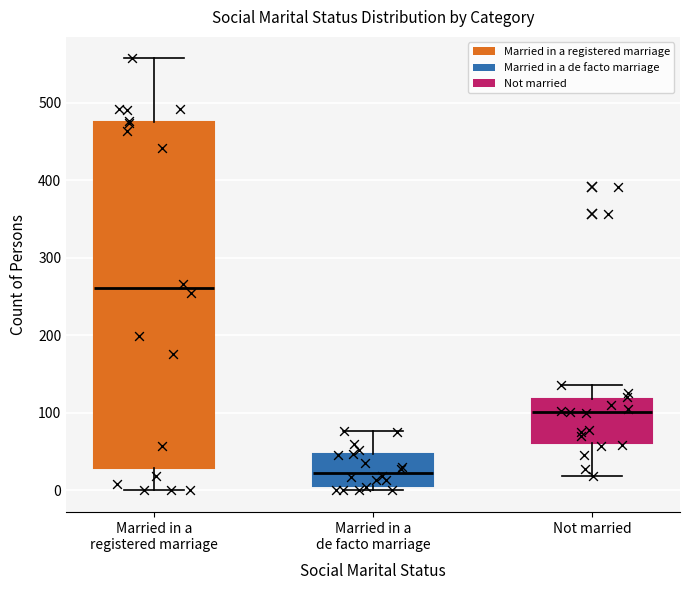

Reading left to right, read every box against the y-axis: the position of its median line, the range the box covers, and the ends of its whiskers. The values are not printed on the chart, so give them approximately, as read against the axis.

Married in a registered marriage: median 260, box 30 to 480, whiskers 0 to 560
Married in a de facto marriage: median 20, box 10 to 50, whiskers 0 to 80
Not married: median 100, box 60 to 120, whiskers 20 to 140